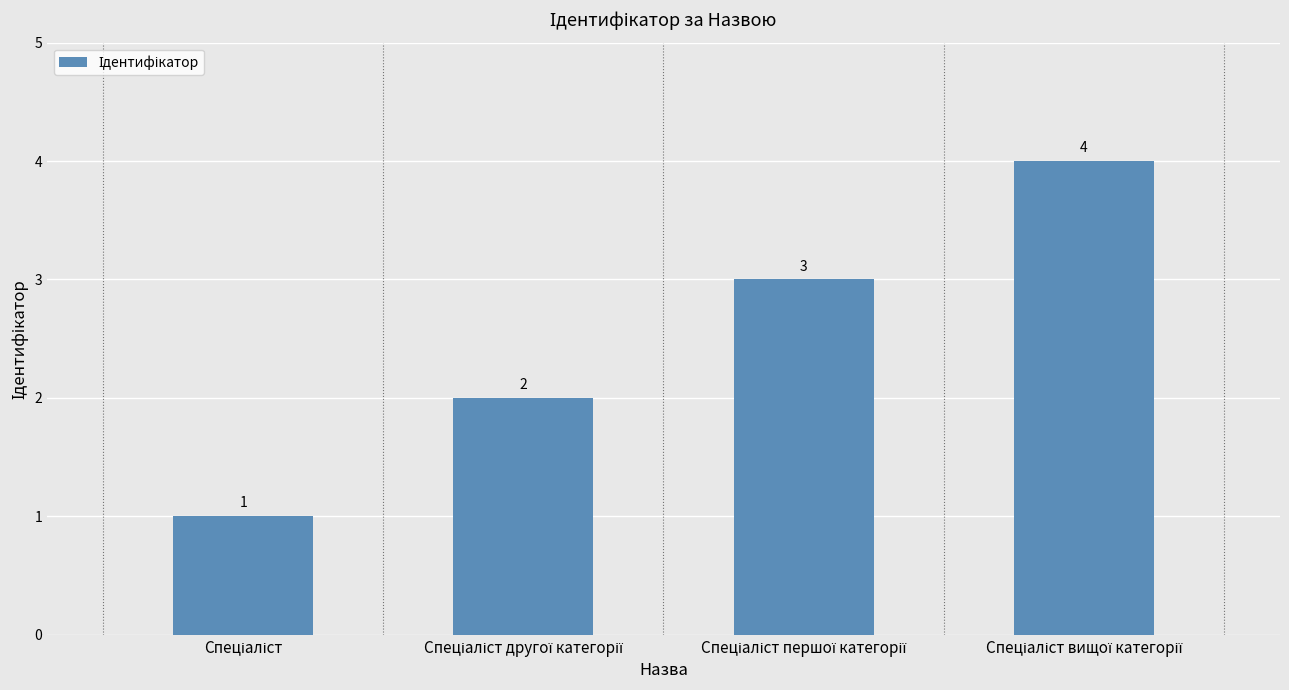

What is the difference between the maximum and minimum values?

3